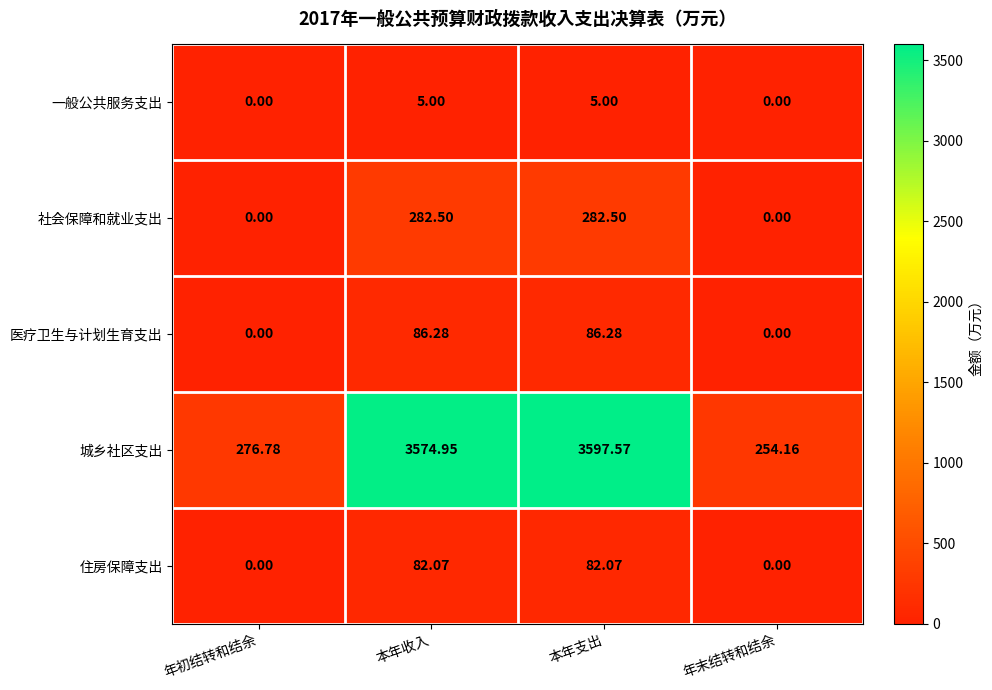

Where does the 住房保障支出 series first go above 82?

本年收入